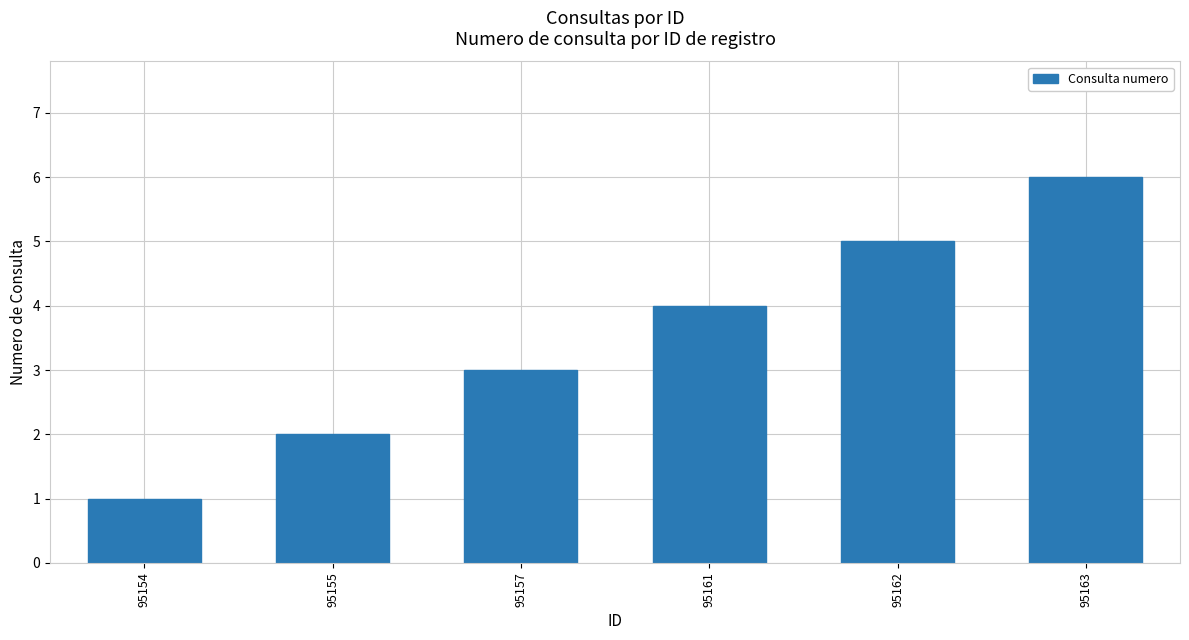

The value at 95157 is 3. True or false?

True